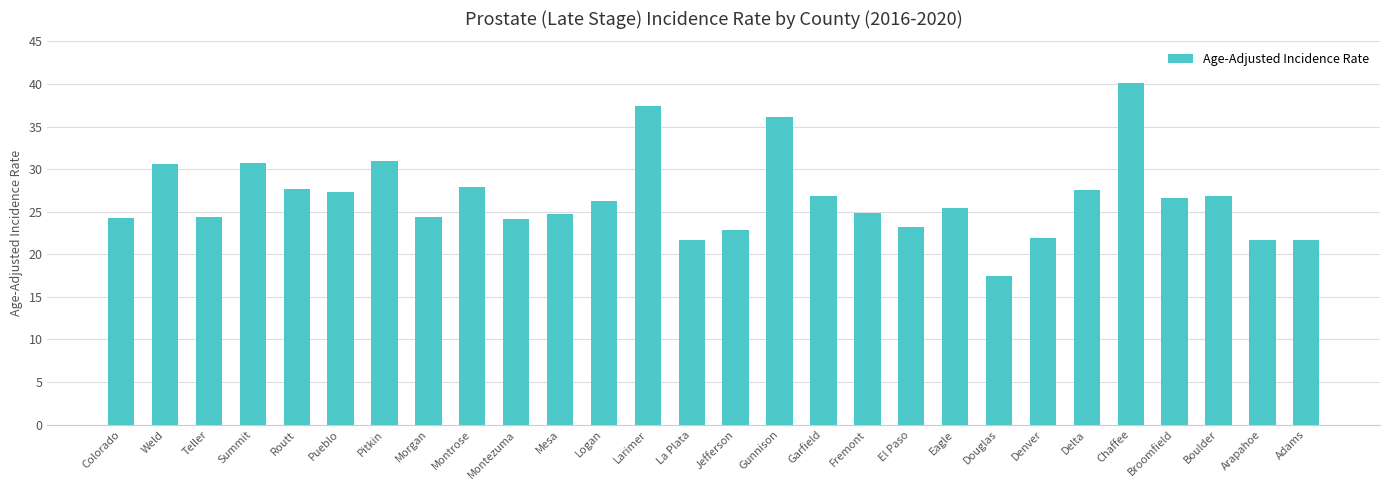

What position from the left is Teller?

3